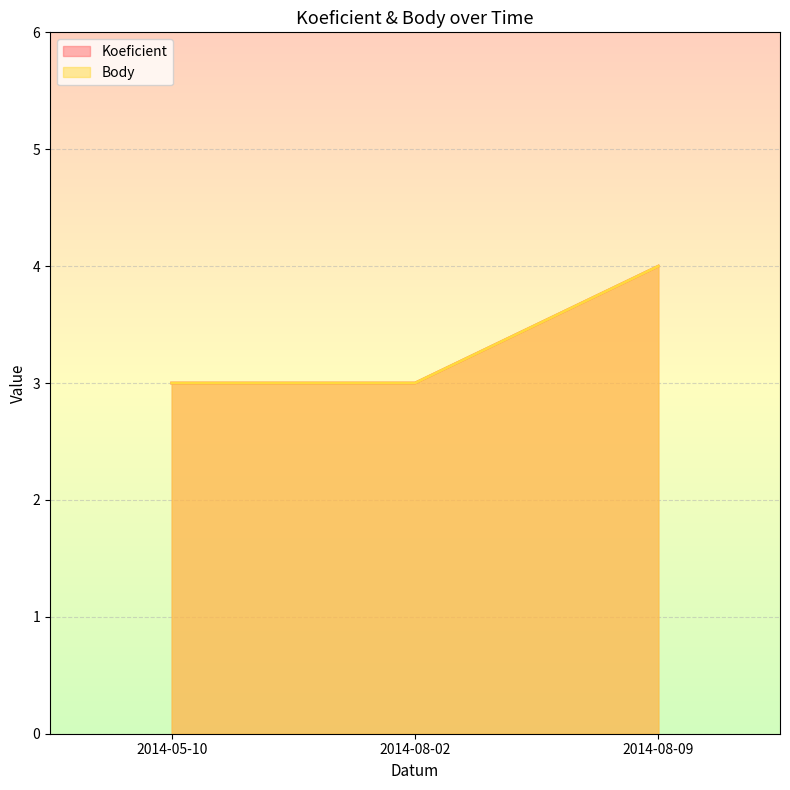

Does the chart display data point markers on the line(s)?

No